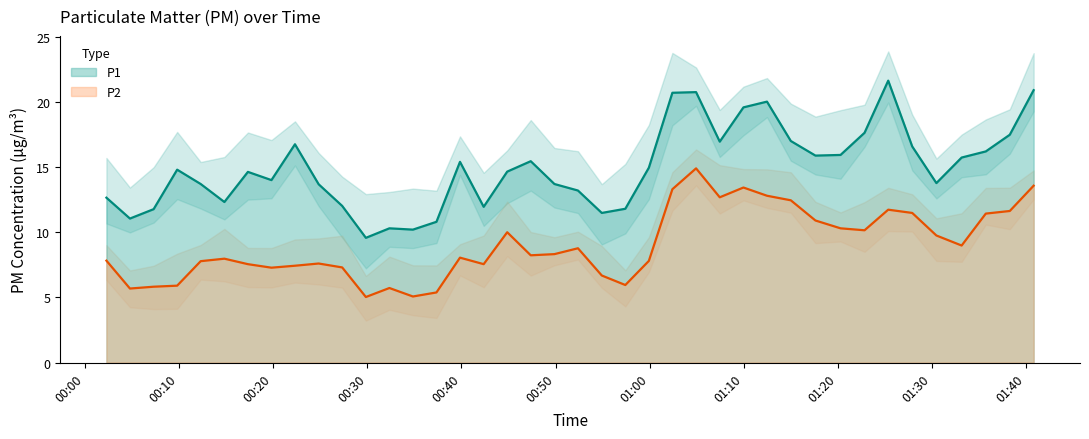

True or false: P2 has more than 0 interior local peaks.

True